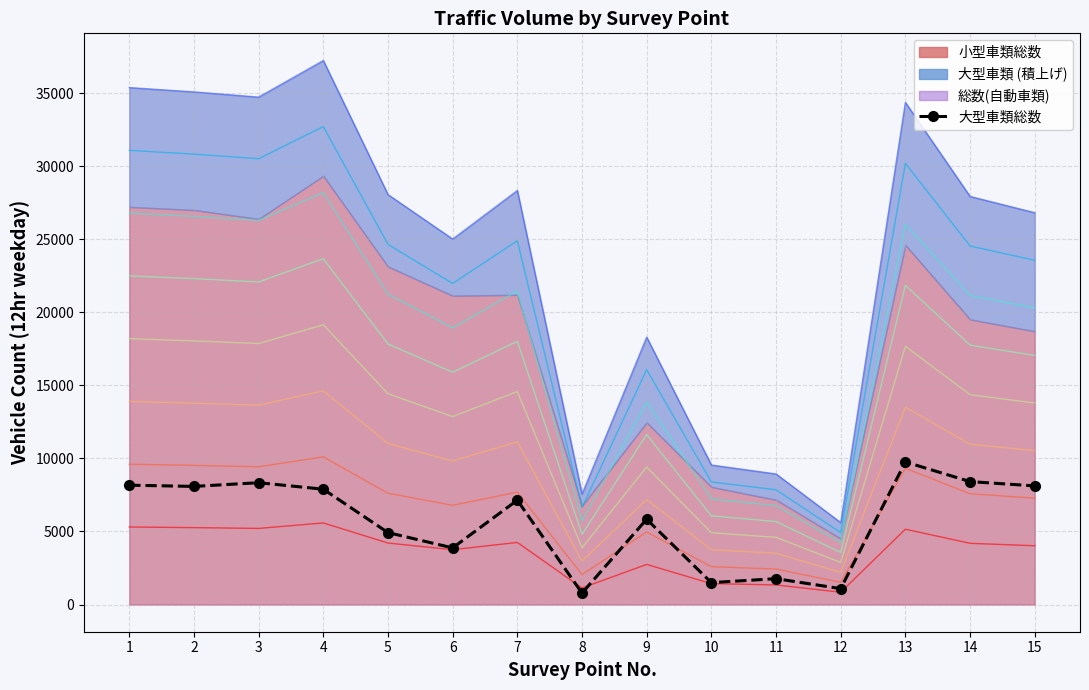

How many data points are less than 7142?

7